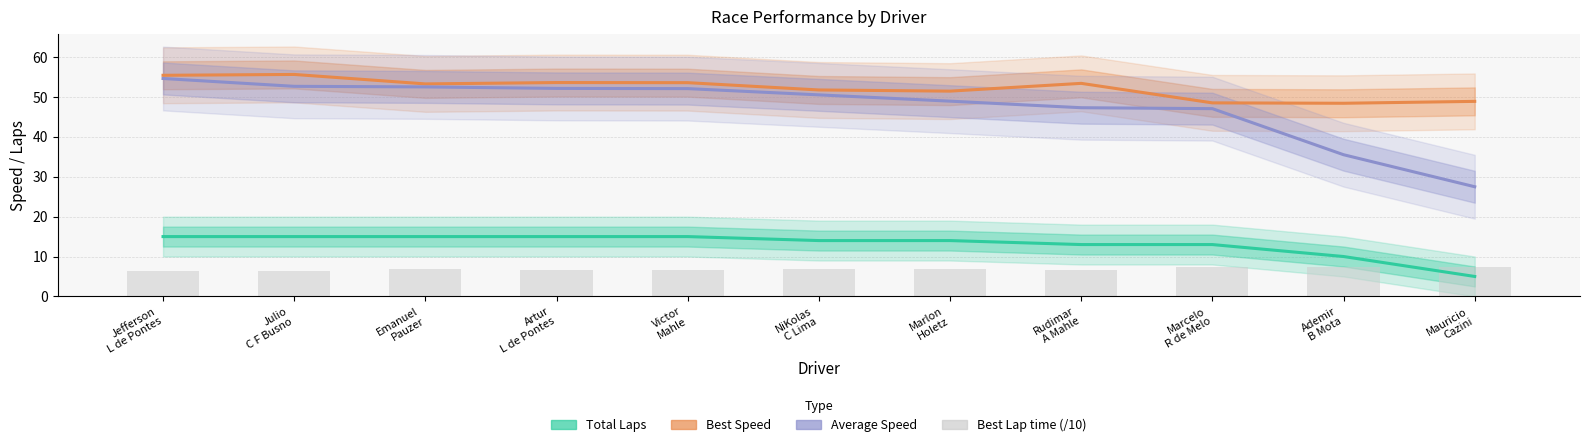

Which series has the largest range (max minus min)?

Average Speed